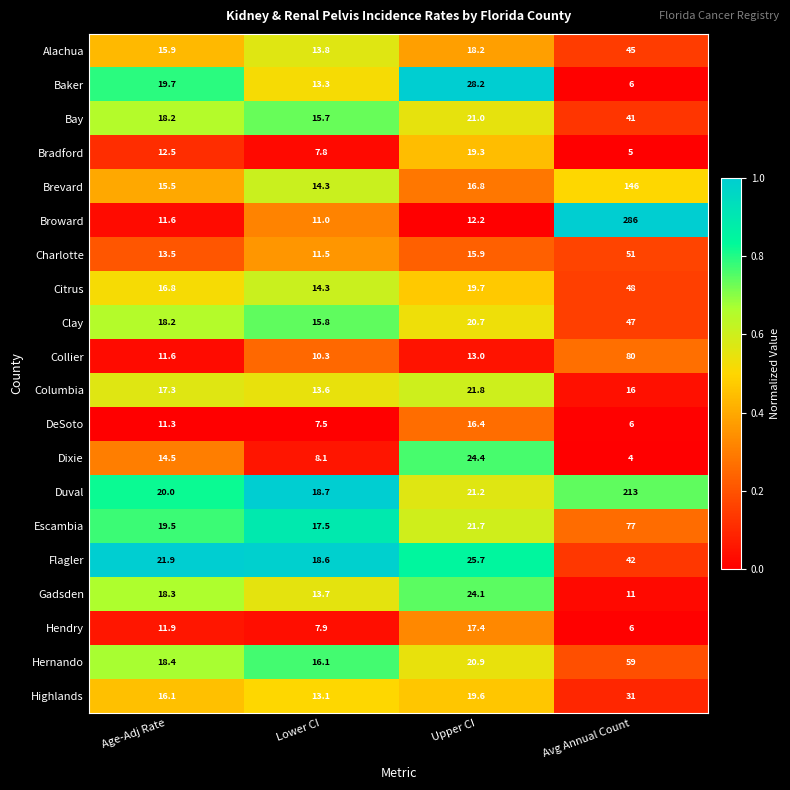

Which series has the largest total across all categories?

Broward